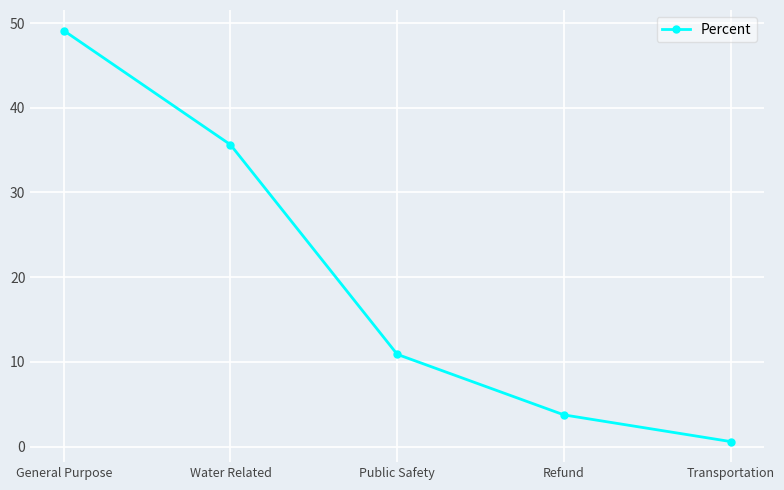

What is the average value?

20.0